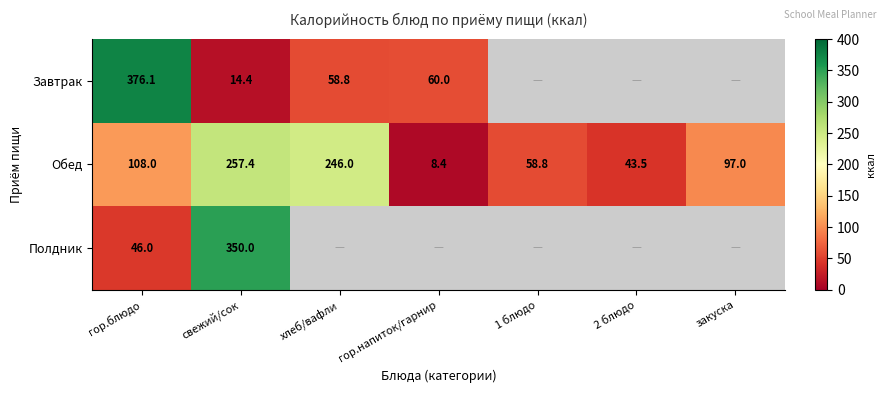

Which has a higher value, 1 блюдо or гор.напиток/гарнир?

гор.напиток/гарнир